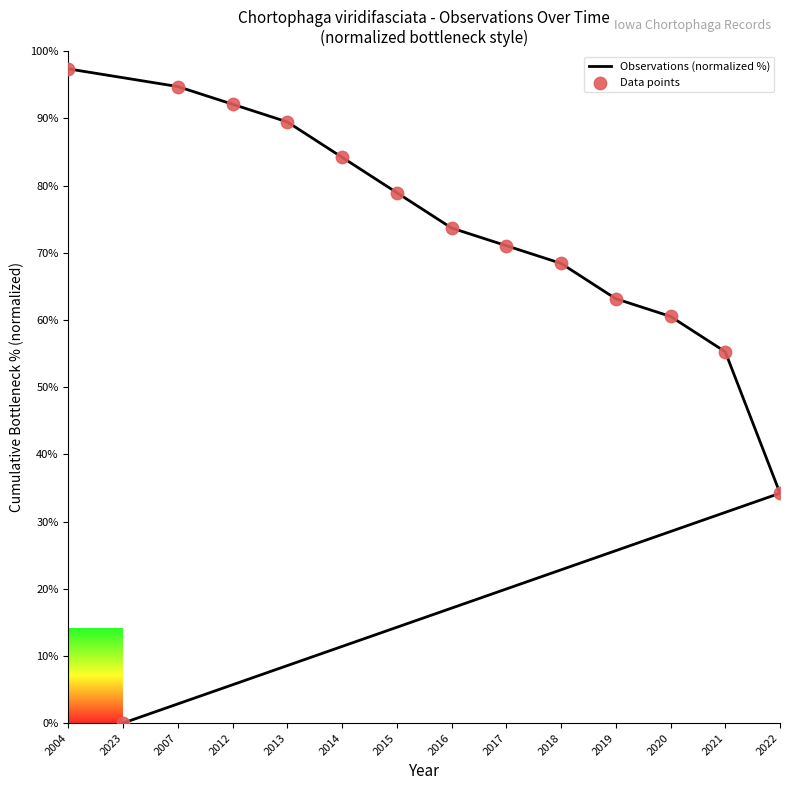

Which series reaches the maximum Y coordinate?

Observations (normalized %)